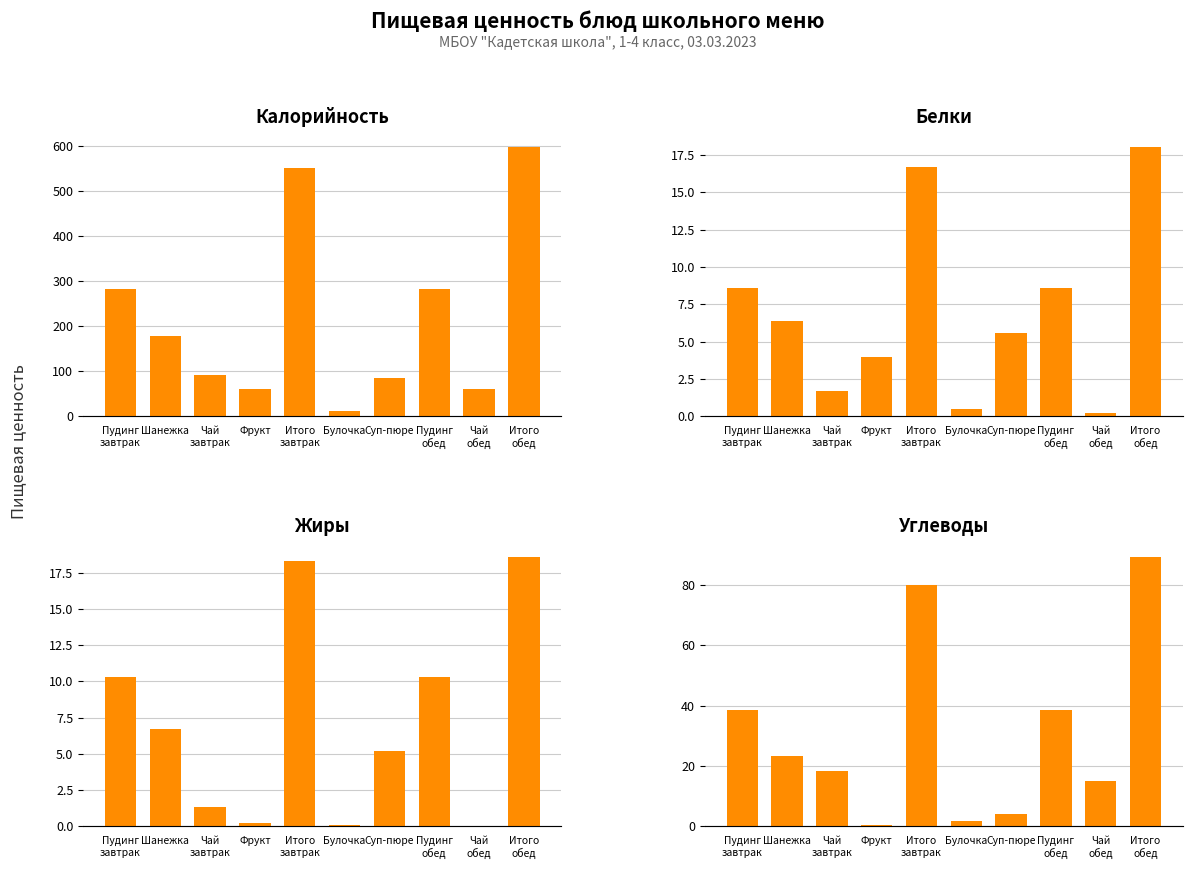

The value of Жиры at Фрукт is 0.2. True or false?

True